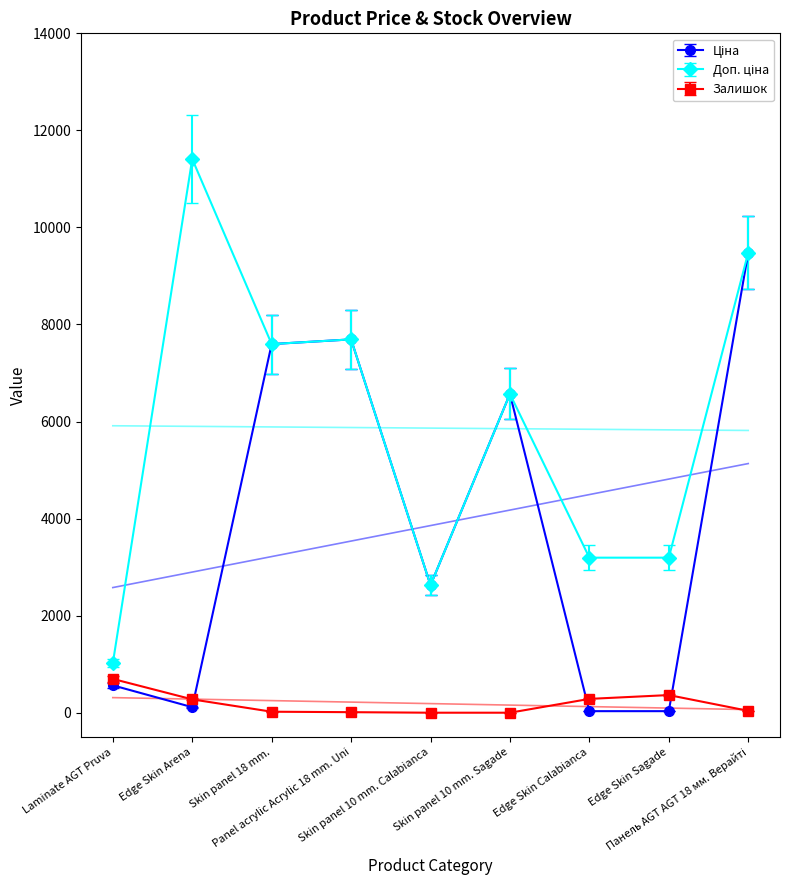

Which series changed the most between Skin panel 10 mm. Calabianca and Edge Skin Sagade?

Ціна